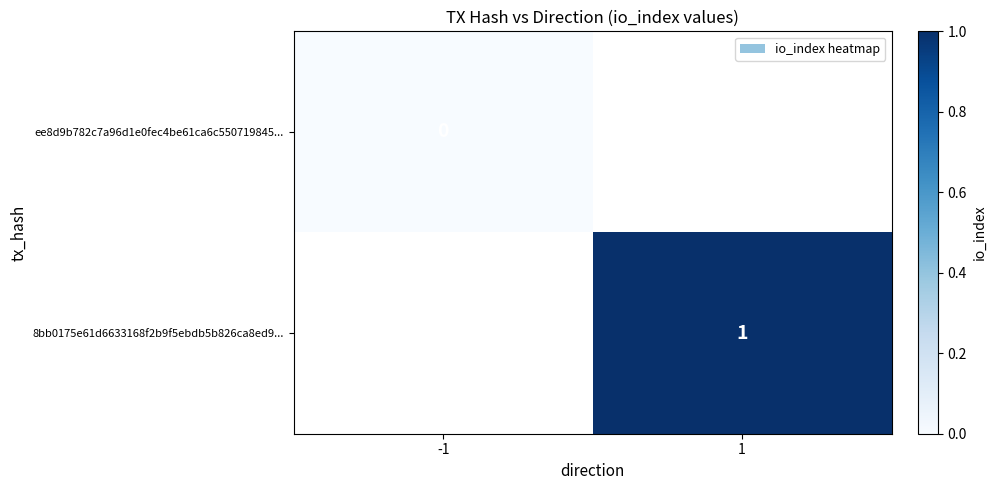

True or false: 8bb0175e61d6633168f2b9f5ebdb5b826ca8ed9... has a value of 1 at 1.

True